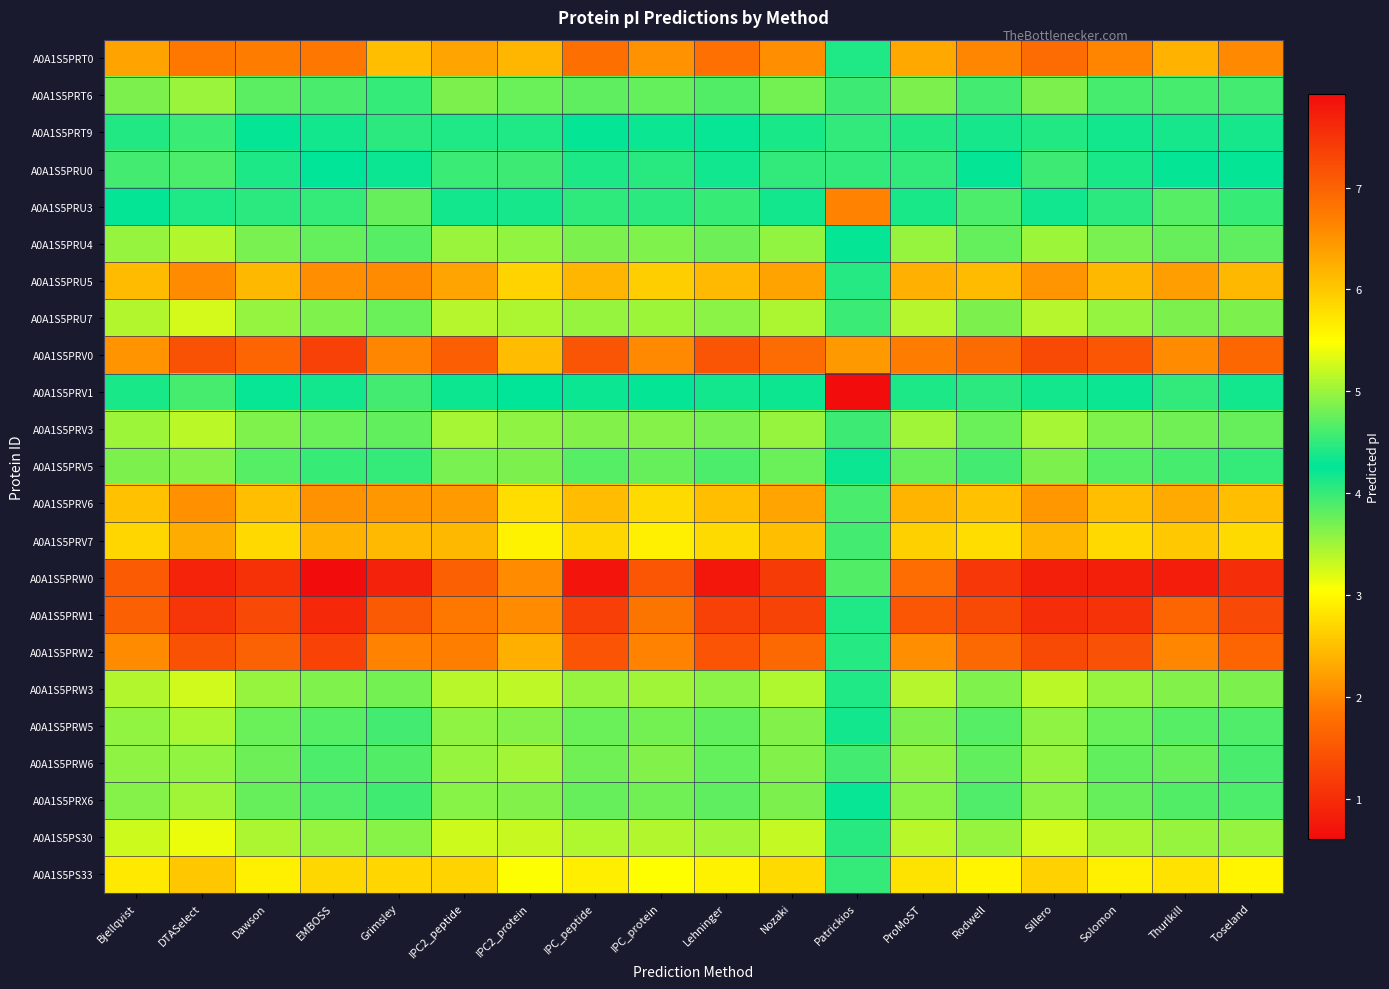

Which label corresponds to the largest value in the chart?

EMBOSS